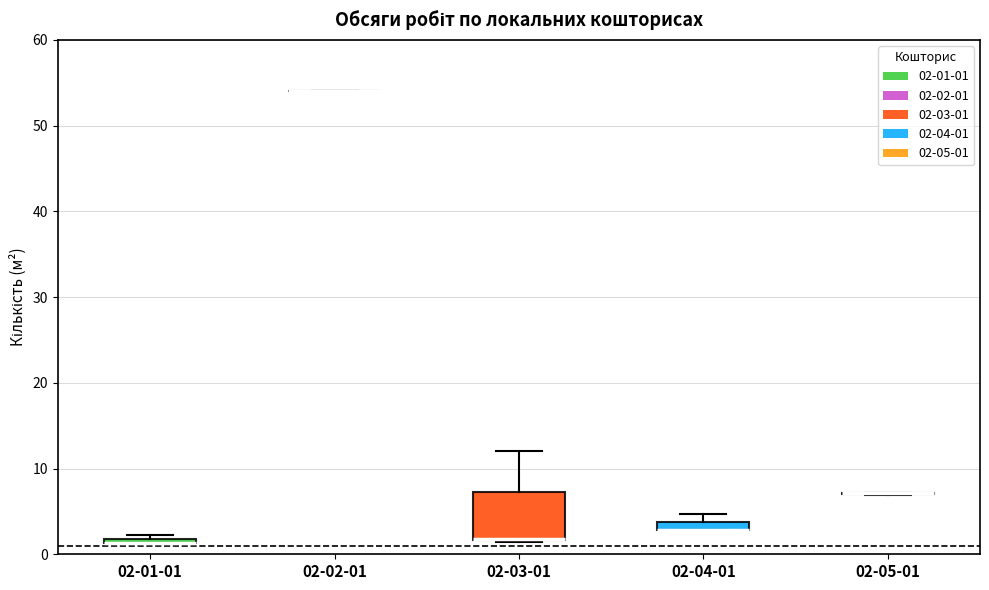

Which box is the tallest, from its lower edge to its upper edge?

02-03-01